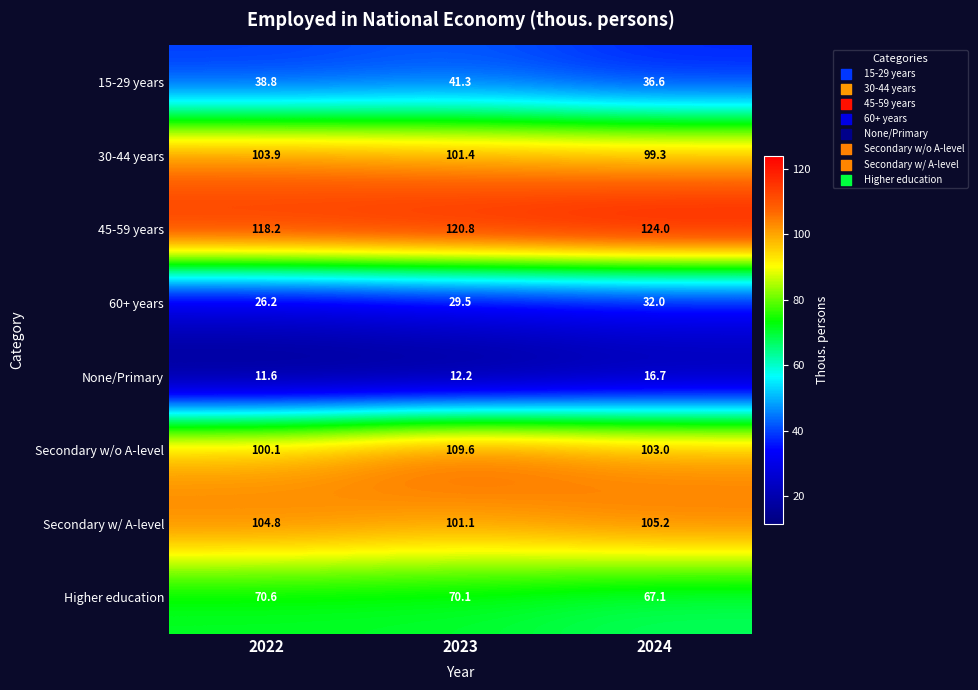

At which category is the sum across all series the highest?

2023